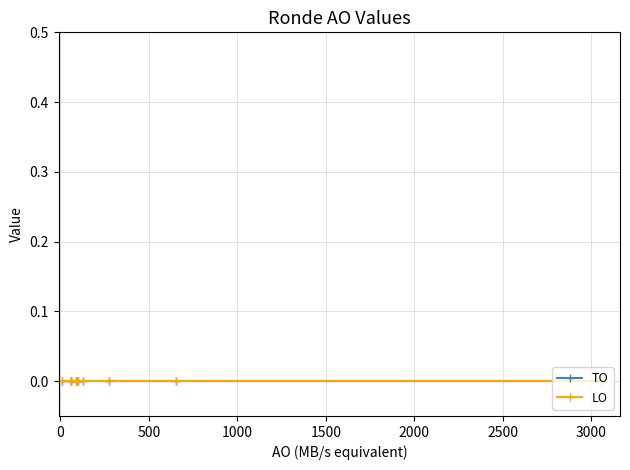

How many categories are shown in the chart?

27